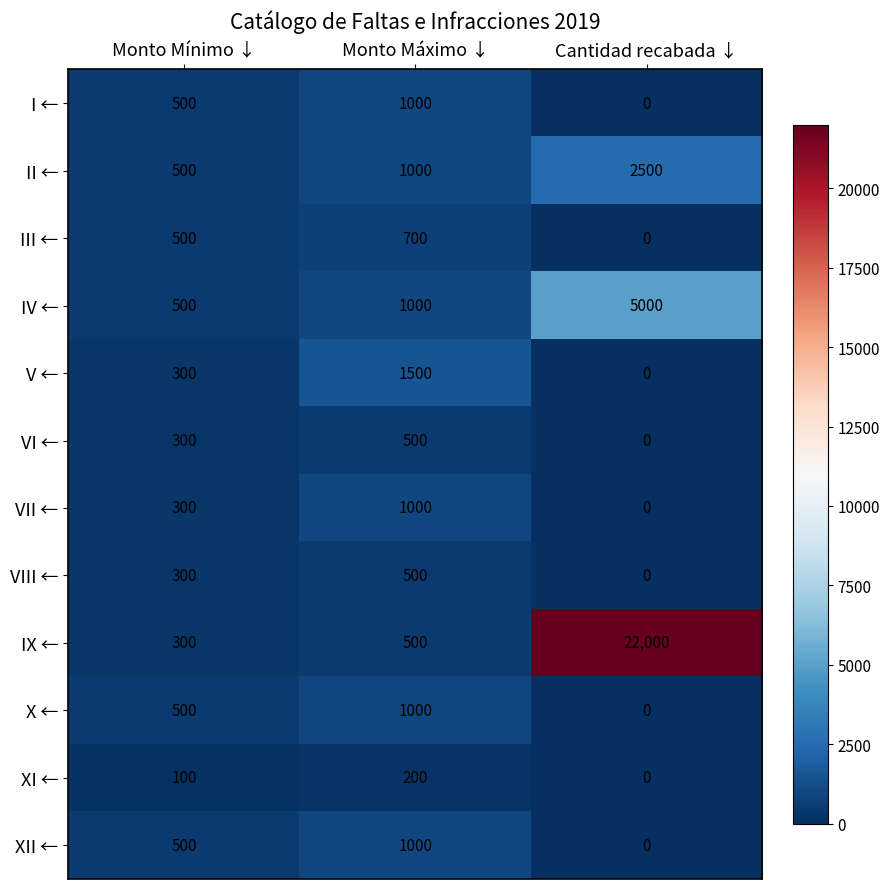

At which category is the sum across all series the highest?

Cantidad recabada ↓